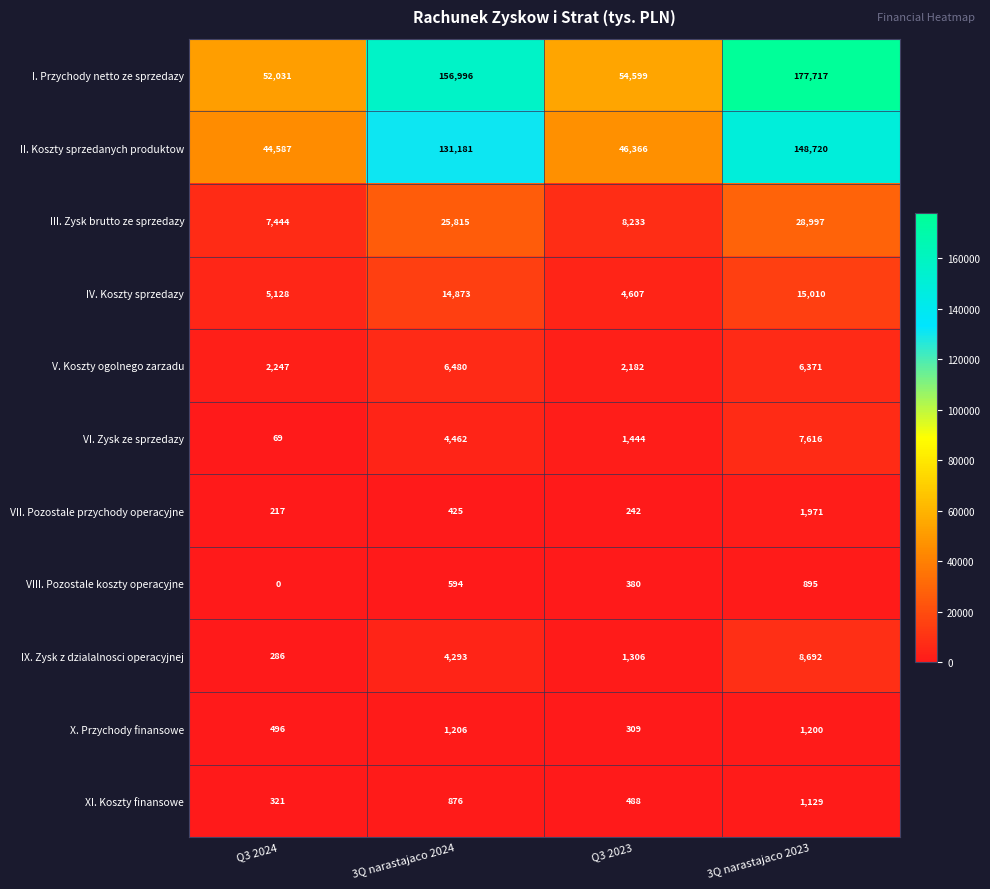

The value of VII. Pozostale przychody operacyjne at Q3 2023 is 242. True or false?

True